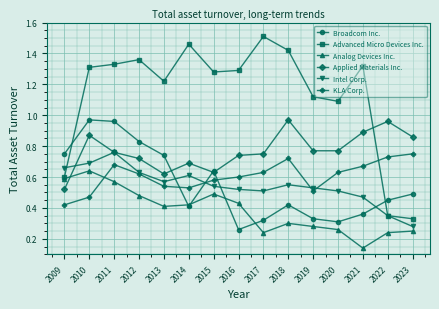

How many lines are shown in the chart?

6